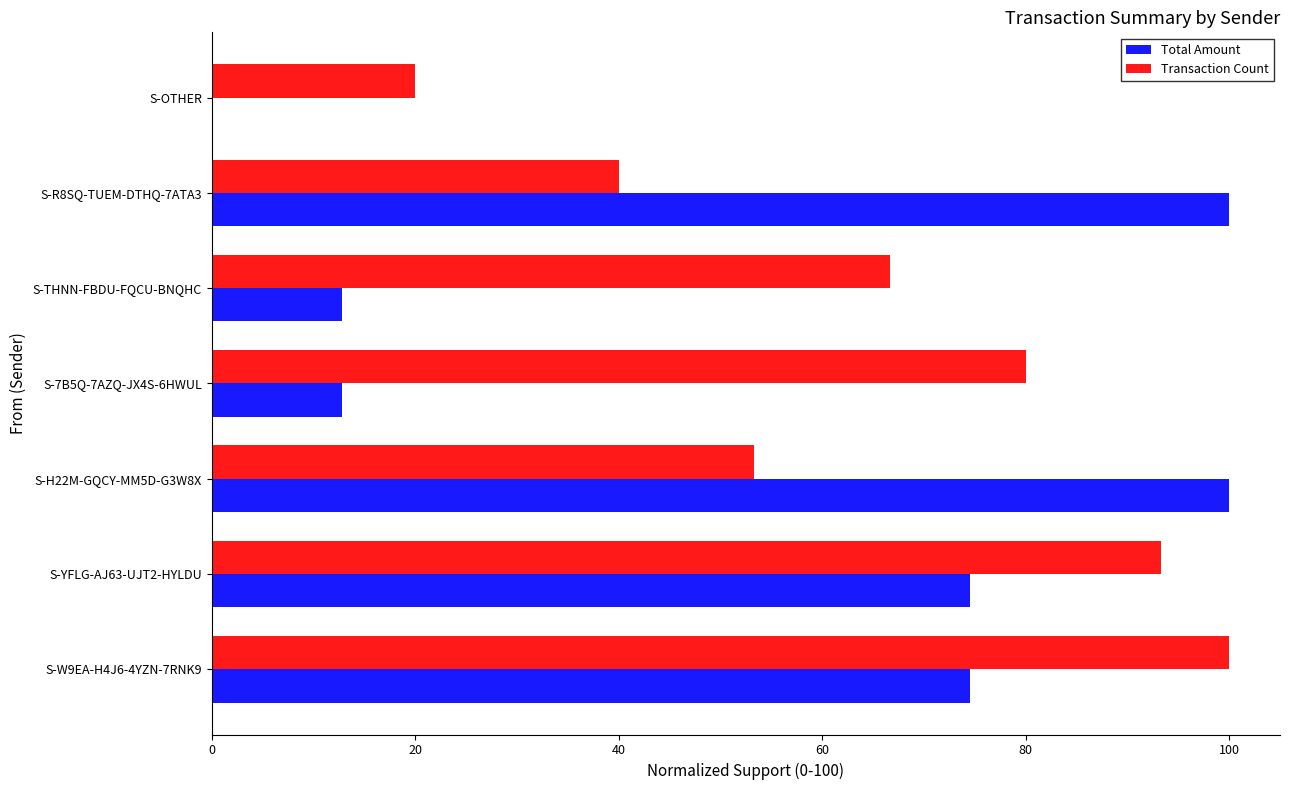

How many data points in Transaction Count are above 66?

4